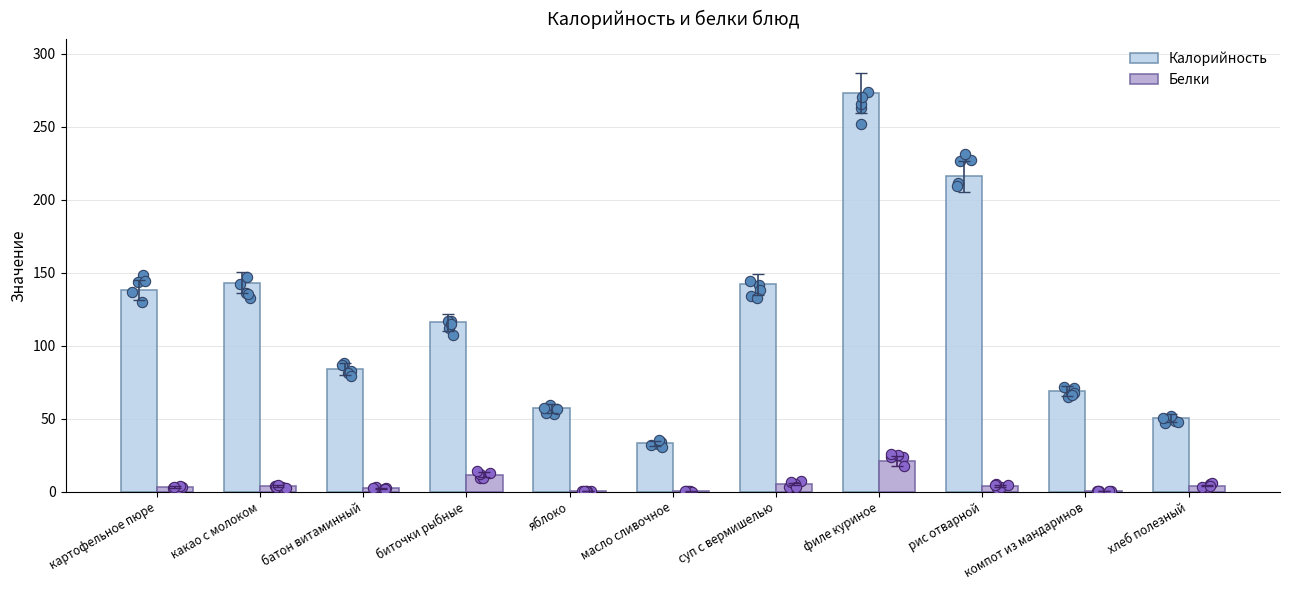

Which series contains the lowest Y value?

Белки